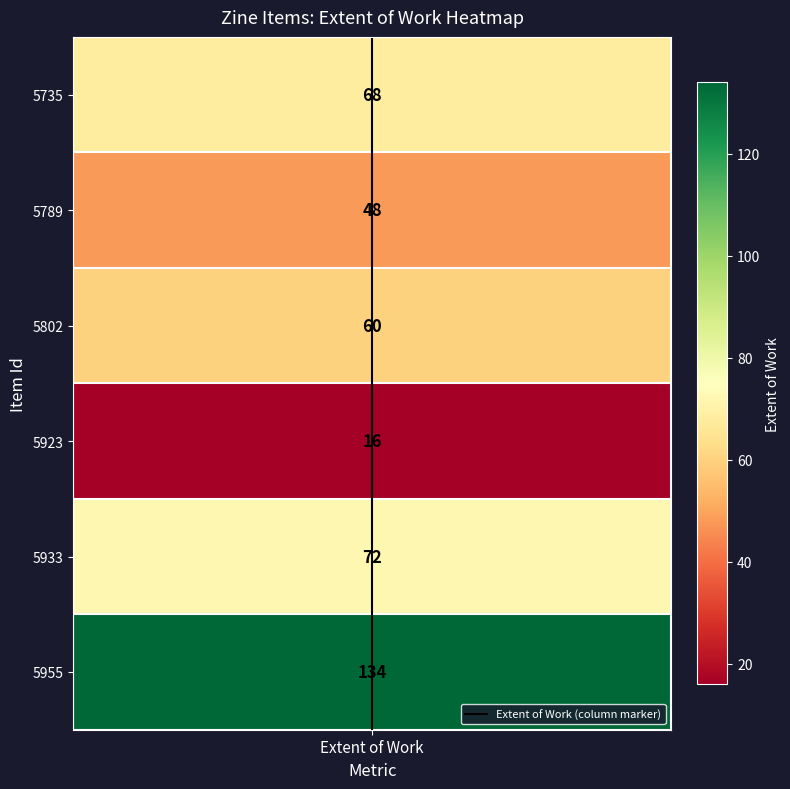

Rank the categories by value from lowest to highest.

Extent of Work, Extent of Work